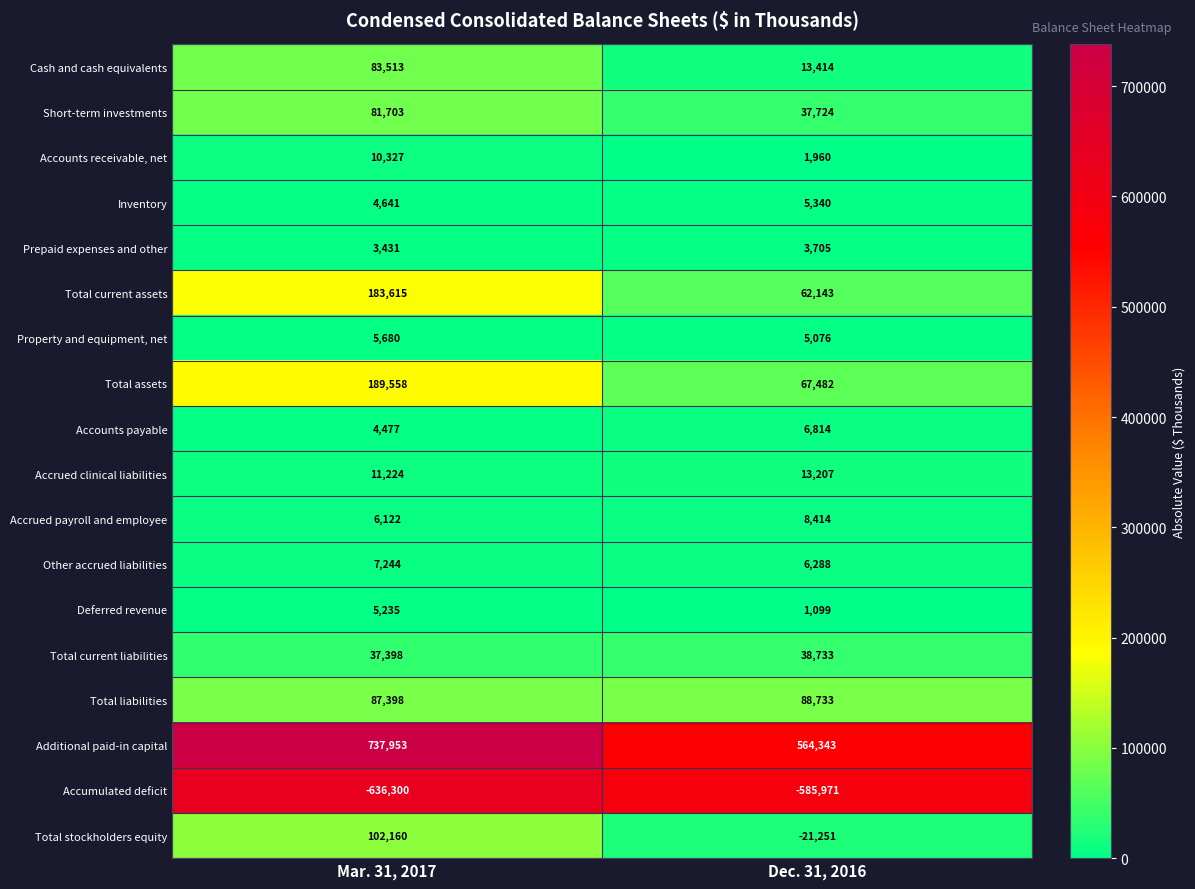

Which series has the largest total across all categories?

Additional paid-in capital